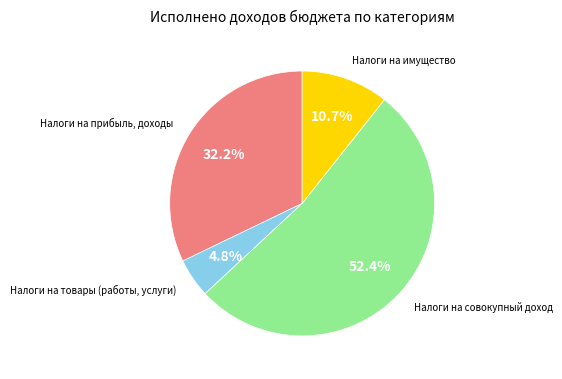

Which slice is the smallest?

Налоги на товары (работы, услуги)